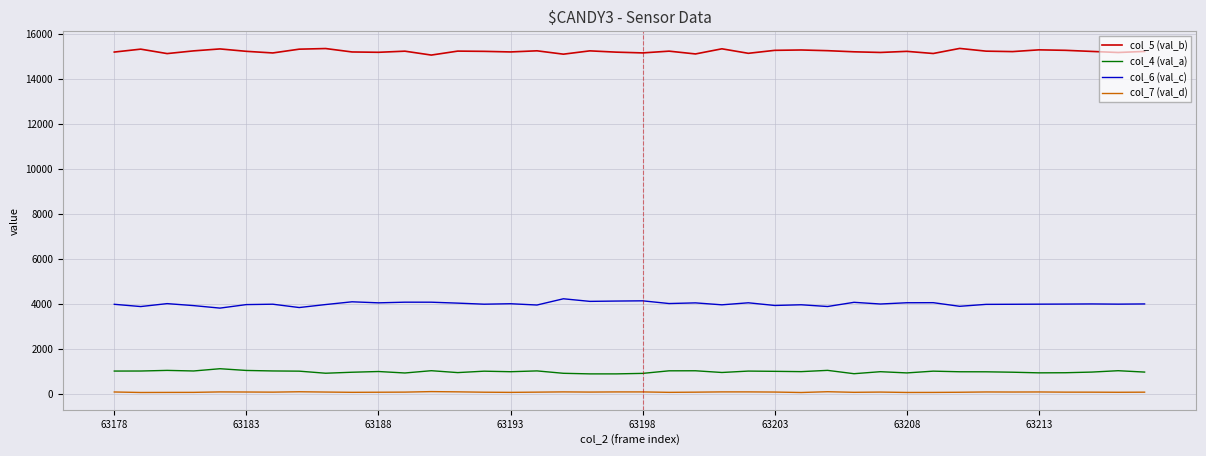

Rank the series by their maximum value, from highest to lowest.

col_5 (val_b), col_6 (val_c), col_4 (val_a), col_7 (val_d)